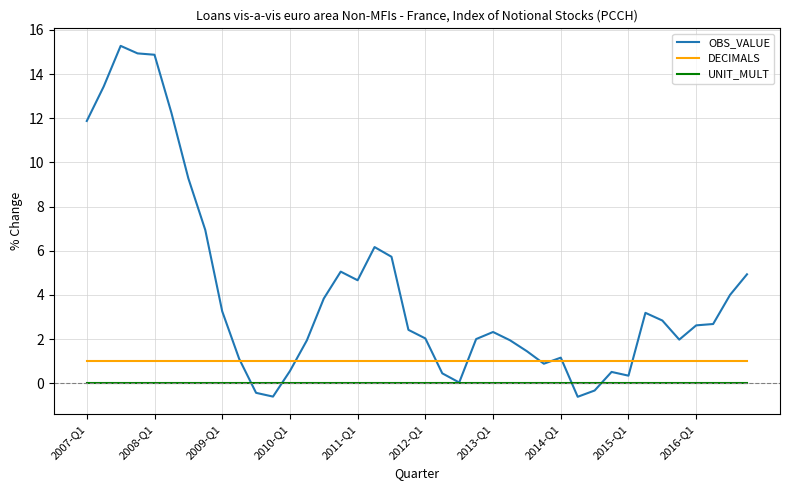

Which series has the largest range (max minus min)?

OBS_VALUE